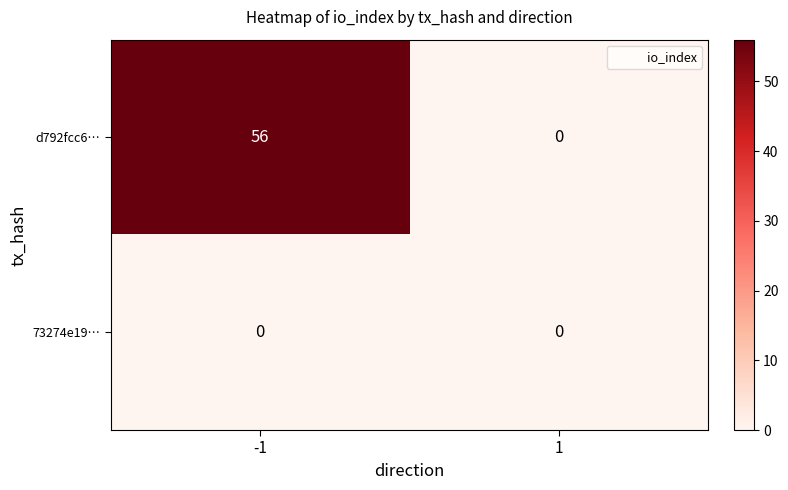

List the series in order of their overall mean, highest first.

d792fcc6…, 73274e19…